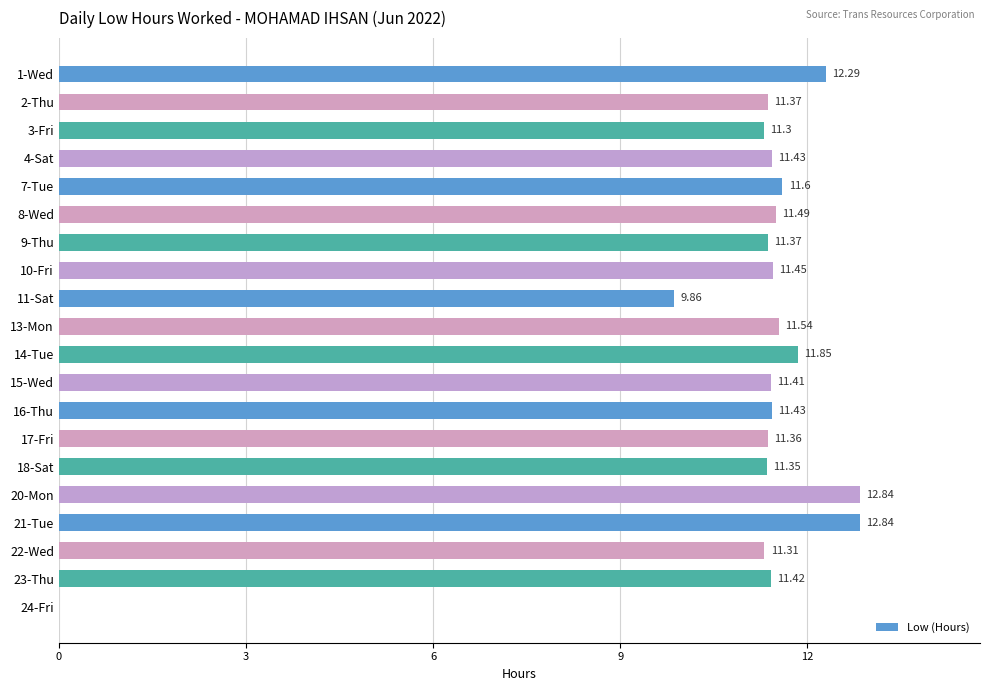

How many data points does each series have?

20